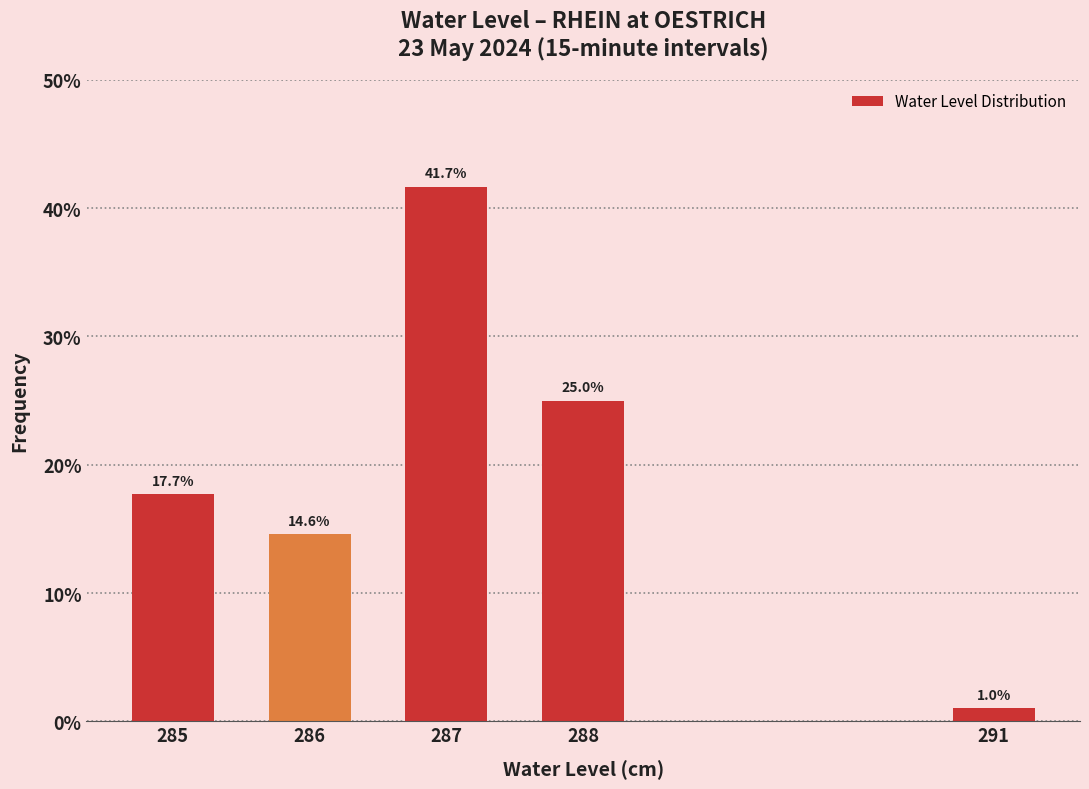

Reading right to left, what are all the values shown in this chart?

1.0	25.0	41.7	14.6	17.7